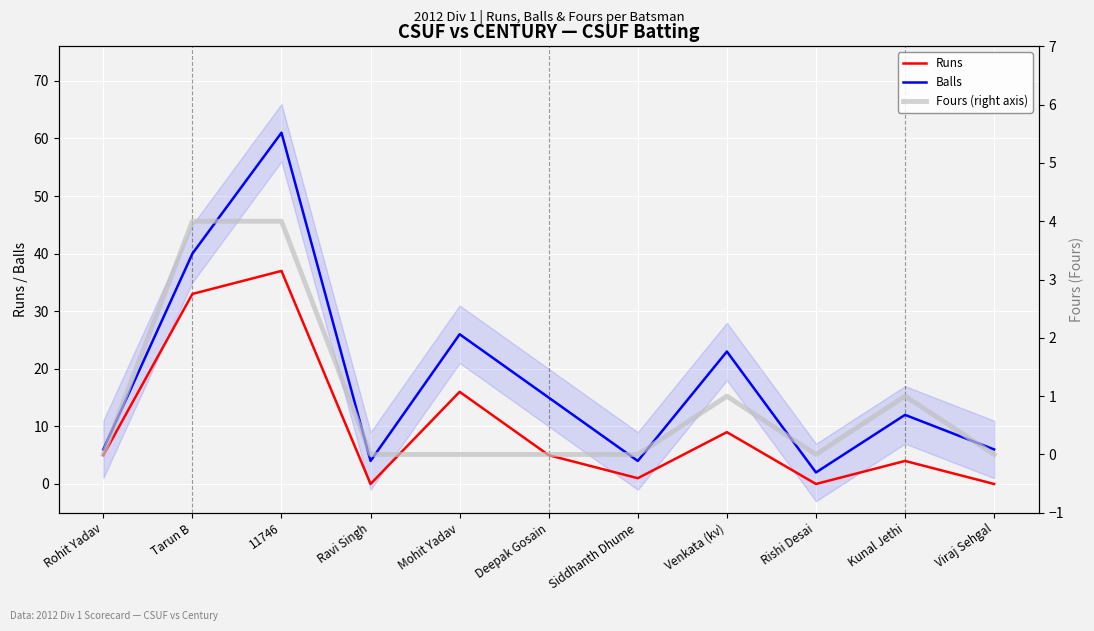

At which category does Runs reach its first local valley?

Ravi Singh